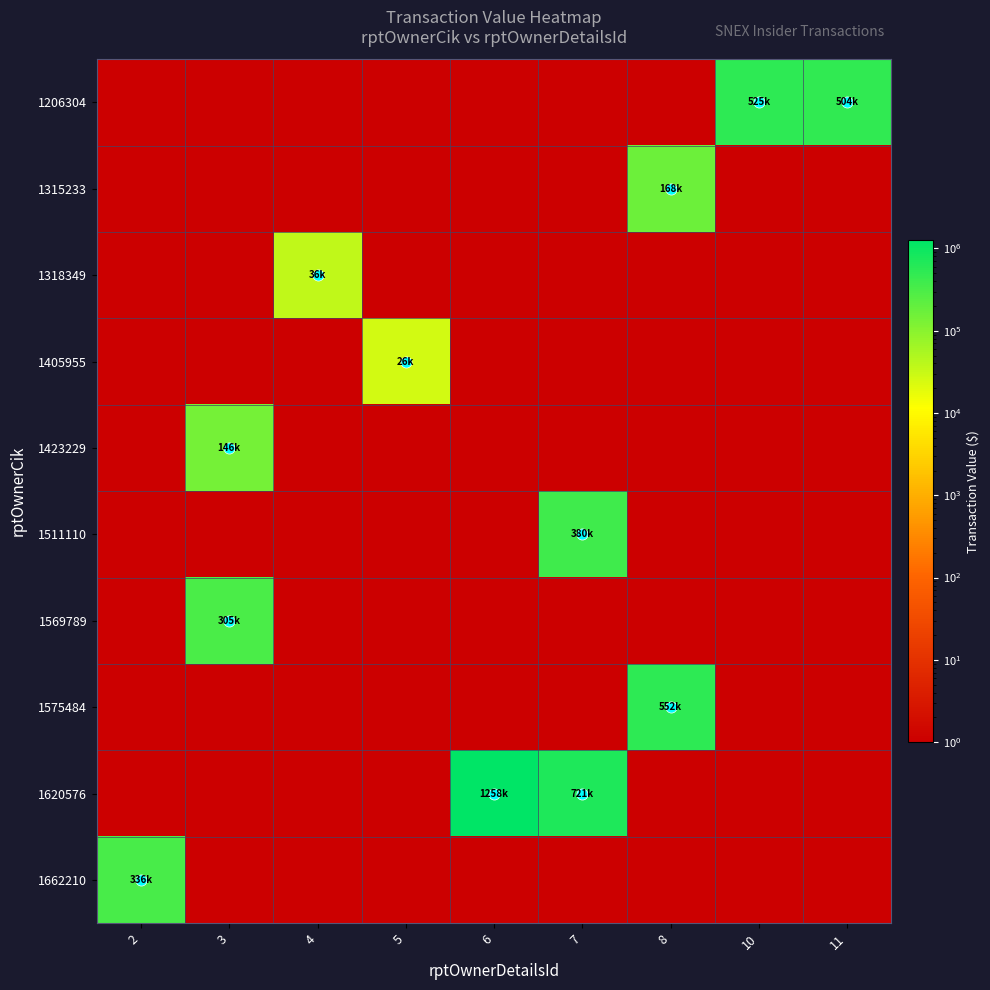

List the series in order of their peak value, highest first.

1620576, 1575484, 1206304, 1511110, 1662210, 1569789, 1315233, 1423229, 1318349, 1405955